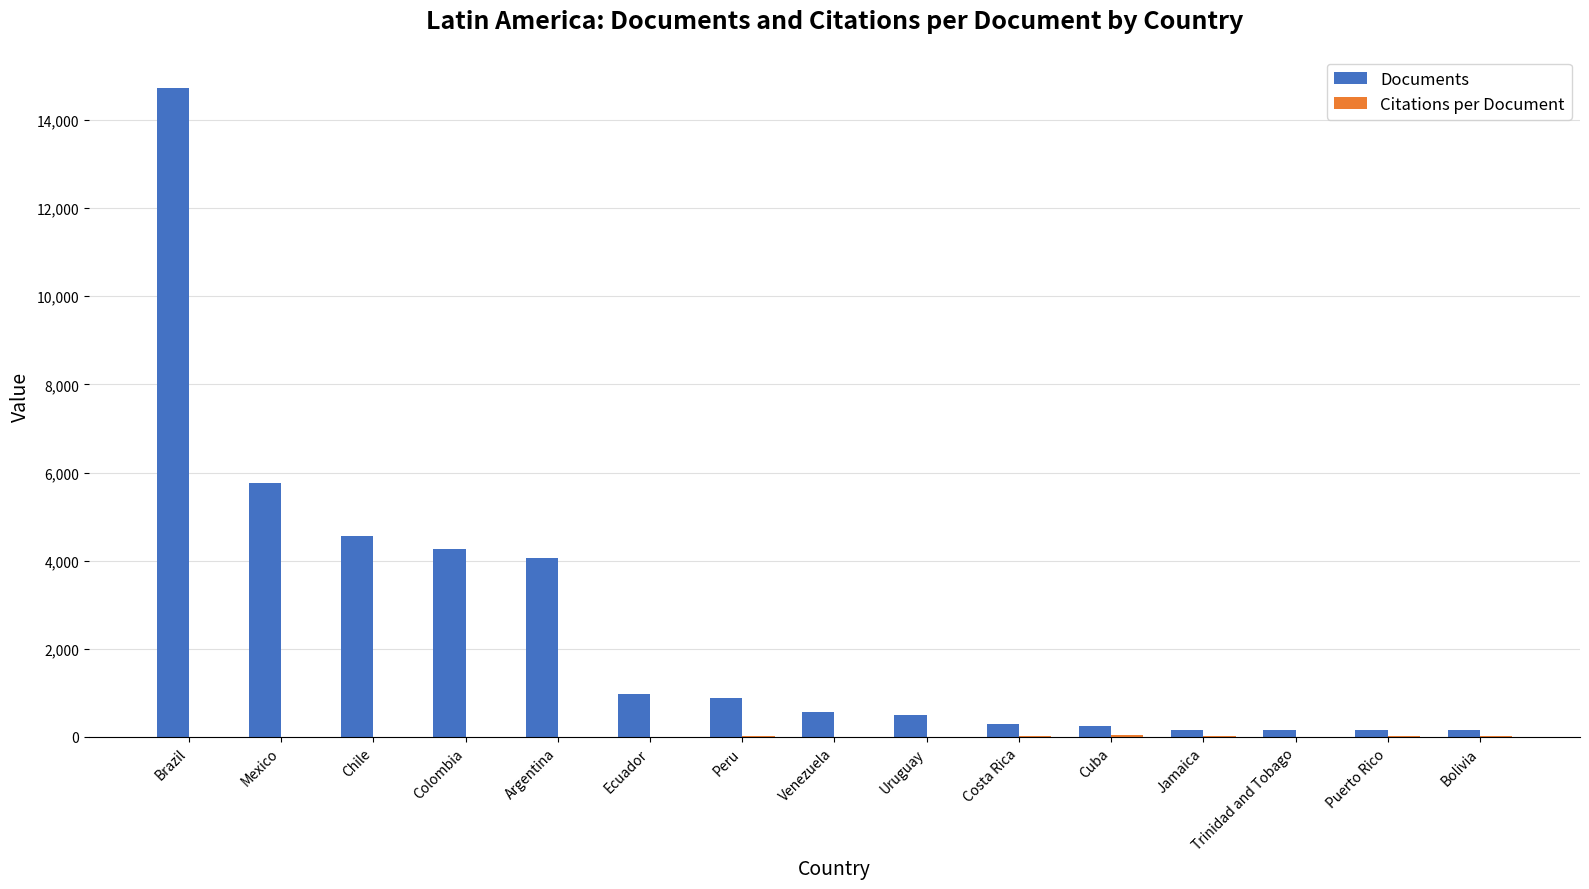

At which category is the sum across all series the highest?

Brazil